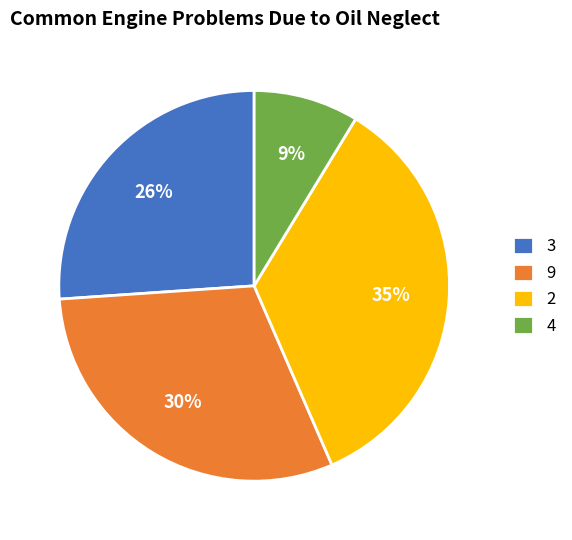

What is the smallest slice in the pie chart?

4